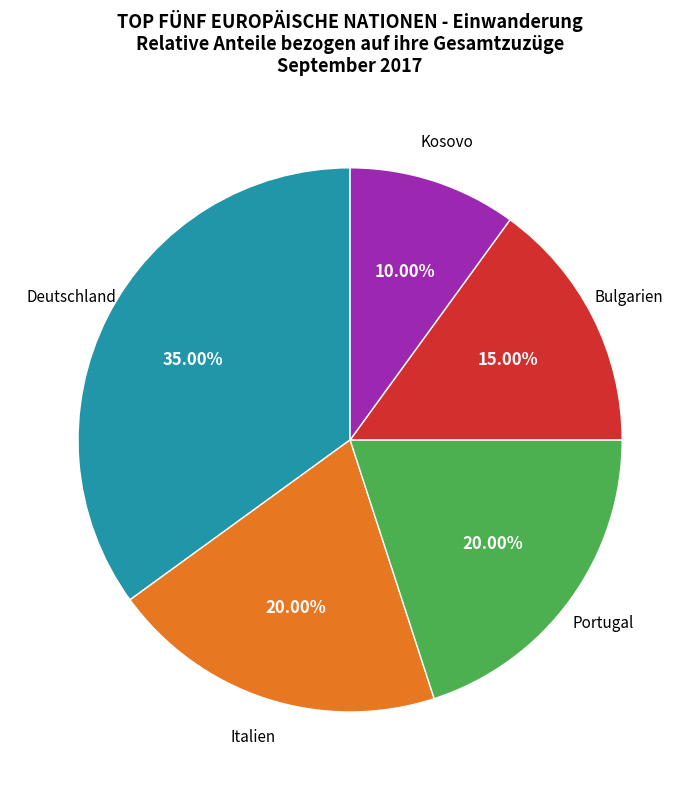

Does any single category account for the majority?

No